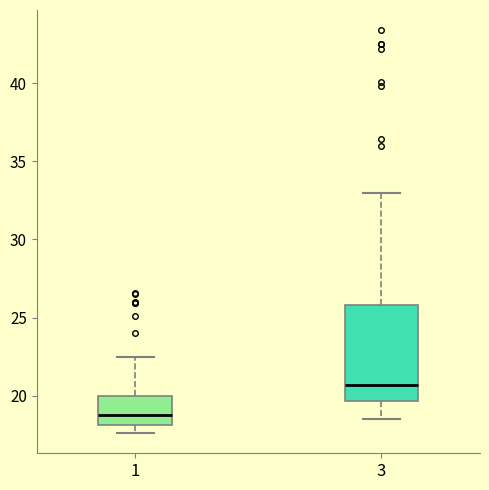

Reading left to right, read every box against the y-axis: the position of its median line, the range the box covers, and the ends of its whiskers. The values are not printed on the chart, so give them approximately, as read against the axis.

1: median 19.0, box 18.0 to 20.0, whiskers 17.5 to 22.5
3: median 20.5, box 19.5 to 26.0, whiskers 18.5 to 33.0